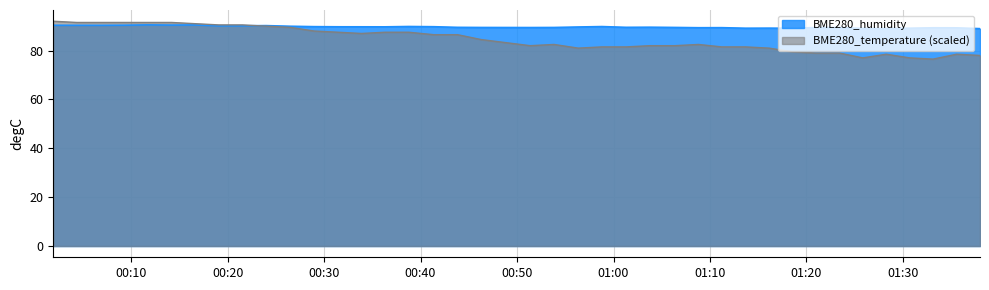

Reading left to right, extract all data points from this chart.

BME280_humidity: 2022/11/28 00:01:56=90.3	2022/11/28 00:04:22=90.3	2022/11/28 00:06:49=90.3	2022/11/28 00:09:17=90.4	2022/11/28 00:11:45=90.5	2022/11/28 00:14:12=90.4	2022/11/28 00:16:38=90.5	2022/11/28 00:19:05=90.1	2022/11/28 00:21:32=90.1	2022/11/28 00:23:59=90.2	2022/11/28 00:26:29=90.0	2022/11/28 00:28:57=89.8	2022/11/28 00:31:27=89.7	2022/11/28 00:33:53=89.7	2022/11/28 00:36:20=89.7	2022/11/28 00:38:46=89.8	2022/11/28 00:41:22=89.8	2022/11/28 00:43:50=89.5	2022/11/28 00:46:17=89.5	2022/11/28 00:51:22=89.4	2022/11/28 00:53:50=89.5	2022/11/28 00:56:20=89.7	2022/11/28 00:58:48=89.8	2022/11/28 01:01:19=89.5	2022/11/28 01:03:46=89.6	2022/11/28 01:06:22=89.5	2022/11/28 01:08:48=89.3	2022/11/28 01:11:13=89.4	2022/11/28 01:13:40=89.2	2022/11/28 01:16:07=89.2	2022/11/28 01:18:32=89.1	2022/11/28 01:20:58=89.4	2022/11/28 01:23:24=89.4	2022/11/28 01:25:50=89.0	2022/11/28 01:28:16=89.0	2022/11/28 01:30:42=89.2	2022/11/28 01:33:07=89.3	2022/11/28 01:35:33=89.3	2022/11/28 01:37:59=89.0
BME280_temperature: 2022/11/28 00:01:56=92.0	2022/11/28 00:04:22=91.5	2022/11/28 00:06:49=91.5	2022/11/28 00:09:17=91.5	2022/11/28 00:11:45=91.5	2022/11/28 00:14:12=91.5	2022/11/28 00:16:38=91.0	2022/11/28 00:19:05=90.5	2022/11/28 00:21:32=90.5	2022/11/28 00:23:59=90.0	2022/11/28 00:26:29=89.5	2022/11/28 00:28:57=88.0	2022/11/28 00:31:27=87.5	2022/11/28 00:33:53=87.0	2022/11/28 00:36:20=87.5	2022/11/28 00:38:46=87.5	2022/11/28 00:41:22=86.5	2022/11/28 00:43:50=86.5	2022/11/28 00:46:17=84.5	2022/11/28 00:51:22=82.0	2022/11/28 00:53:50=82.5	2022/11/28 00:56:20=81.0	2022/11/28 00:58:48=81.5	2022/11/28 01:01:19=81.5	2022/11/28 01:03:46=82.0	2022/11/28 01:06:22=82.0	2022/11/28 01:08:48=82.5	2022/11/28 01:11:13=81.5	2022/11/28 01:13:40=81.5	2022/11/28 01:16:07=81.0	2022/11/28 01:18:32=79.5	2022/11/28 01:20:58=79.0	2022/11/28 01:23:24=79.0	2022/11/28 01:25:50=77.0	2022/11/28 01:28:16=78.5	2022/11/28 01:30:42=77.0	2022/11/28 01:33:07=76.5	2022/11/28 01:35:33=78.5	2022/11/28 01:37:59=78.0